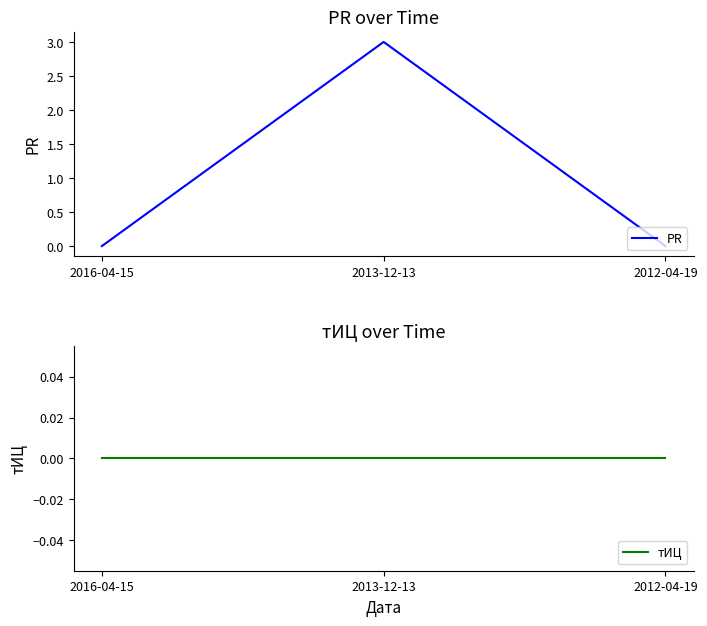

At which label does PR reach its peak?

2013-12-13